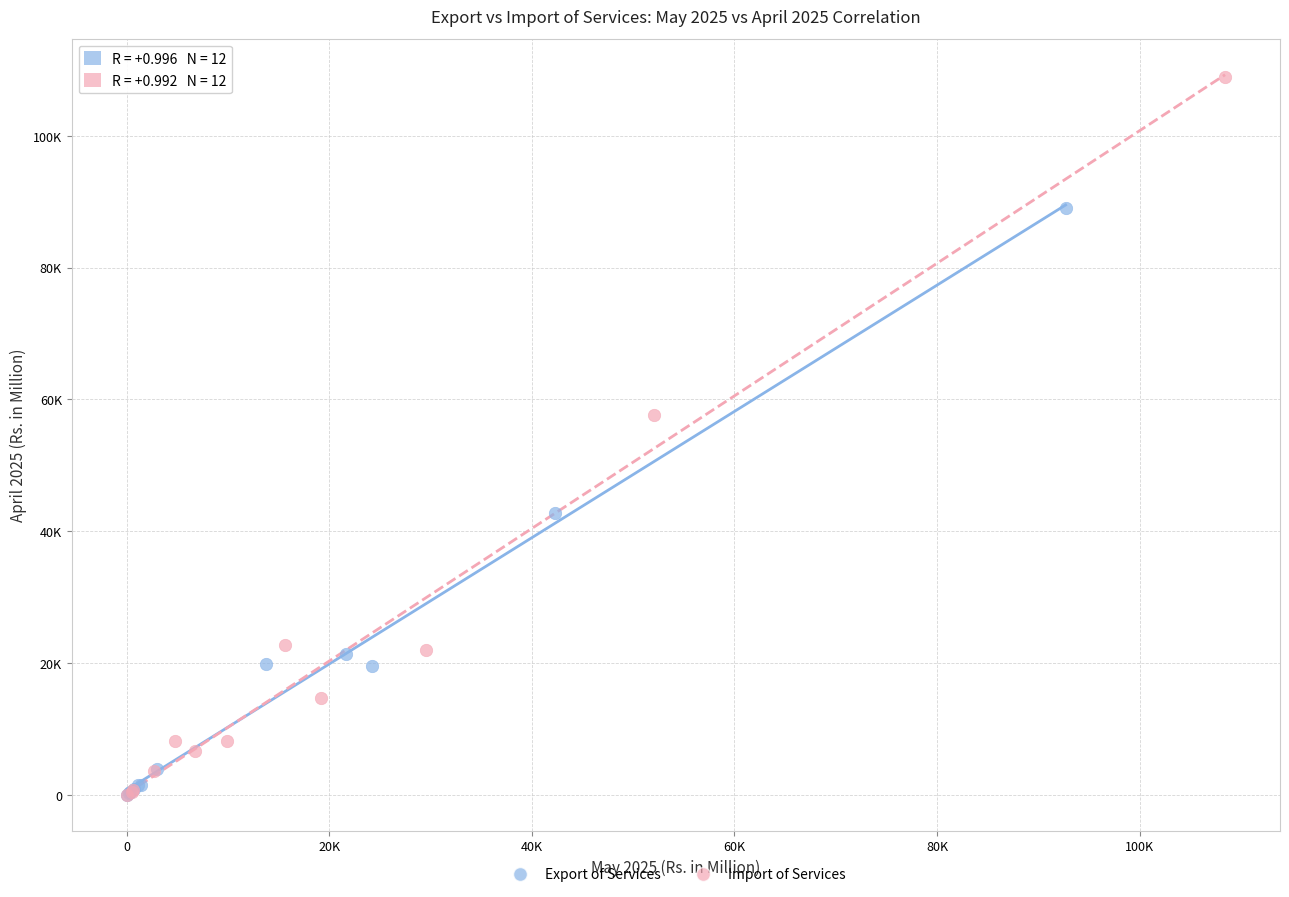

What are all the series names shown in the legend?

Export of Services, Import of Services